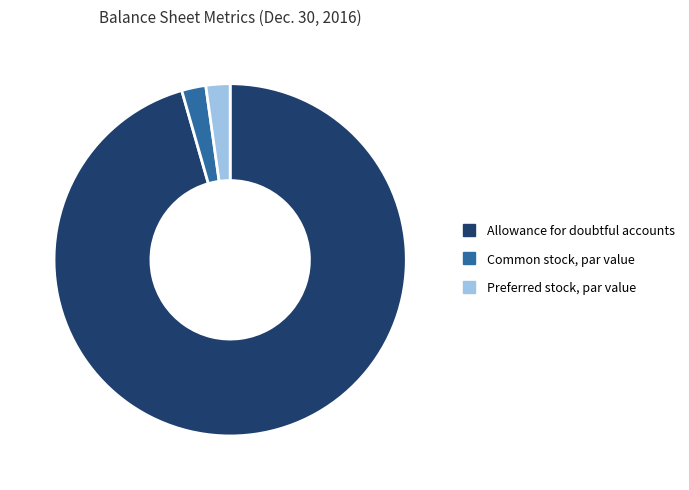

Does any single category account for the majority?

Yes